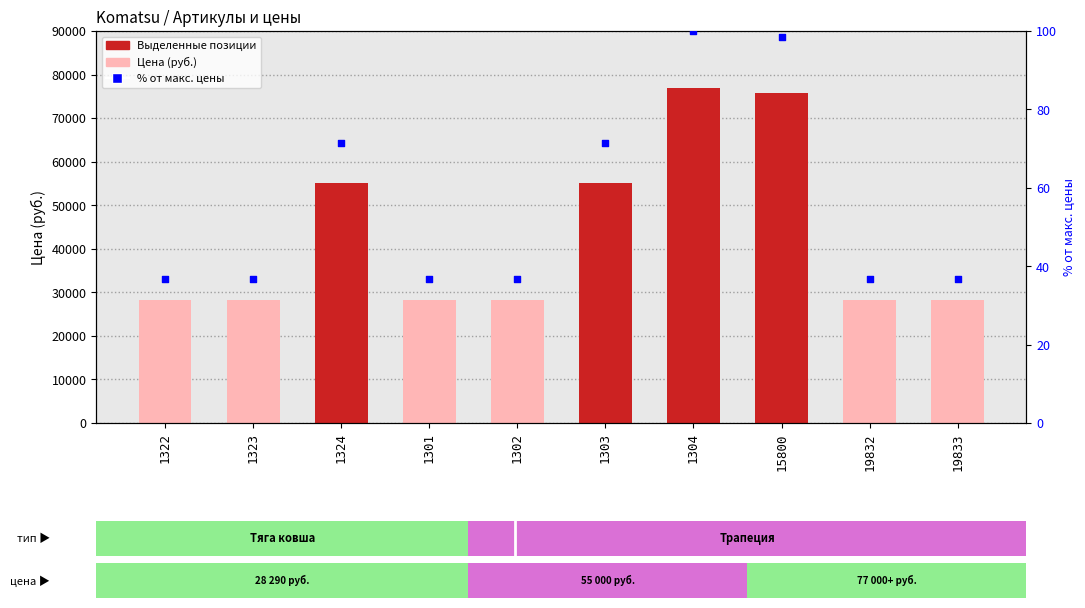

Between 19832 and 1304, which is larger?

1304